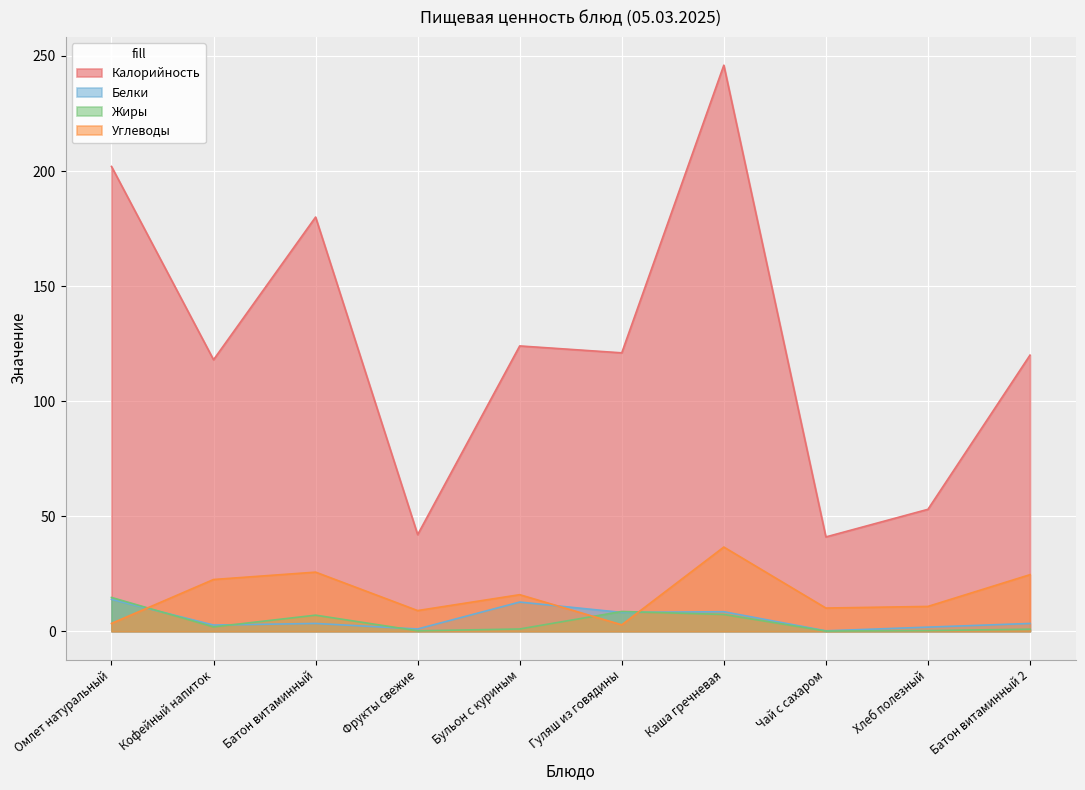

What is the value of the Жиры point at the 5th from the left?

1.0